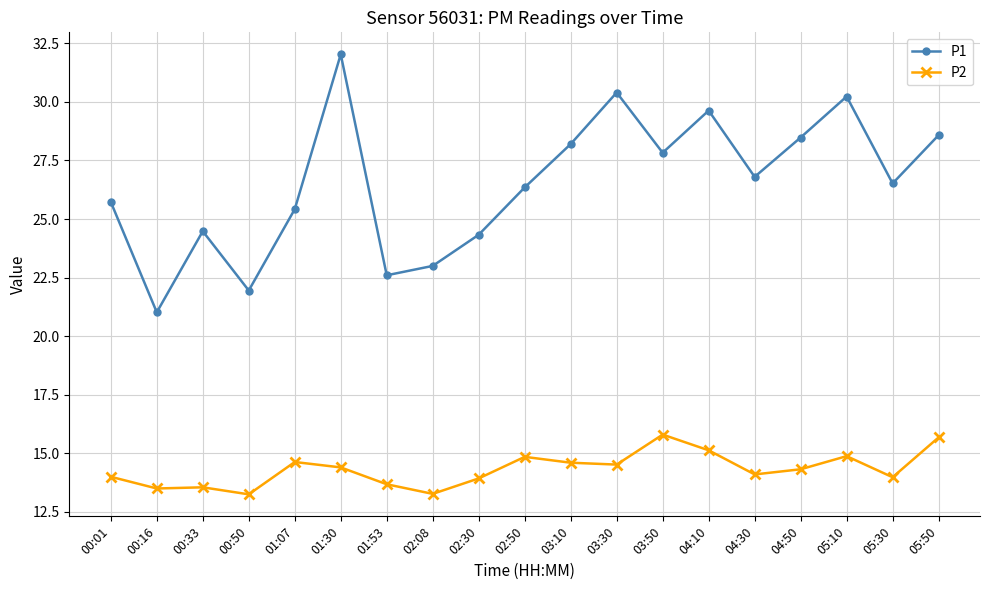

Is it true that P2 equals 8.5 at 00:01?

False